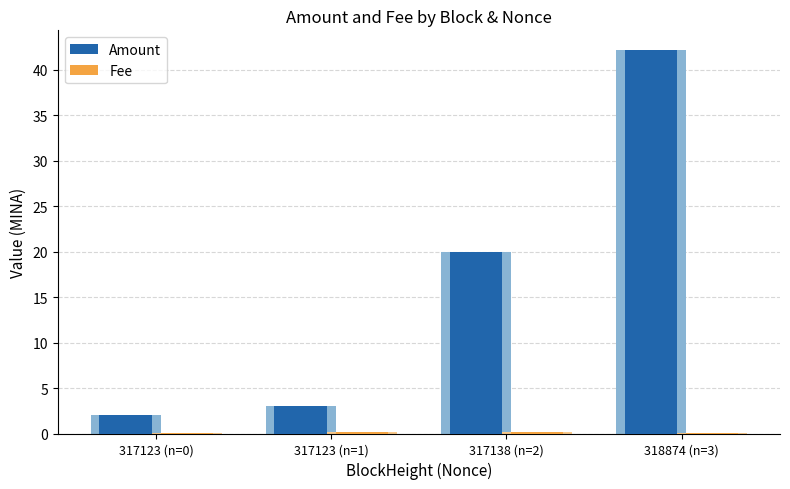

What is the total value across all series at 317138 (n=2)?

20.2